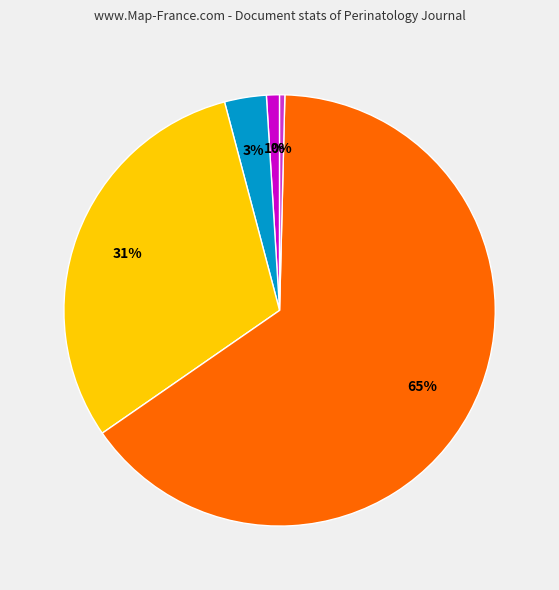

To the nearest percent, what is the average slice percentage?

20%